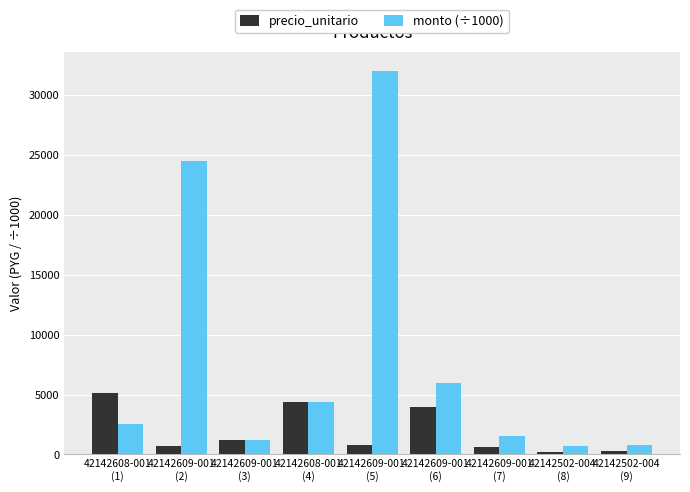

At how many categories does at least one series exceed 22588?

2